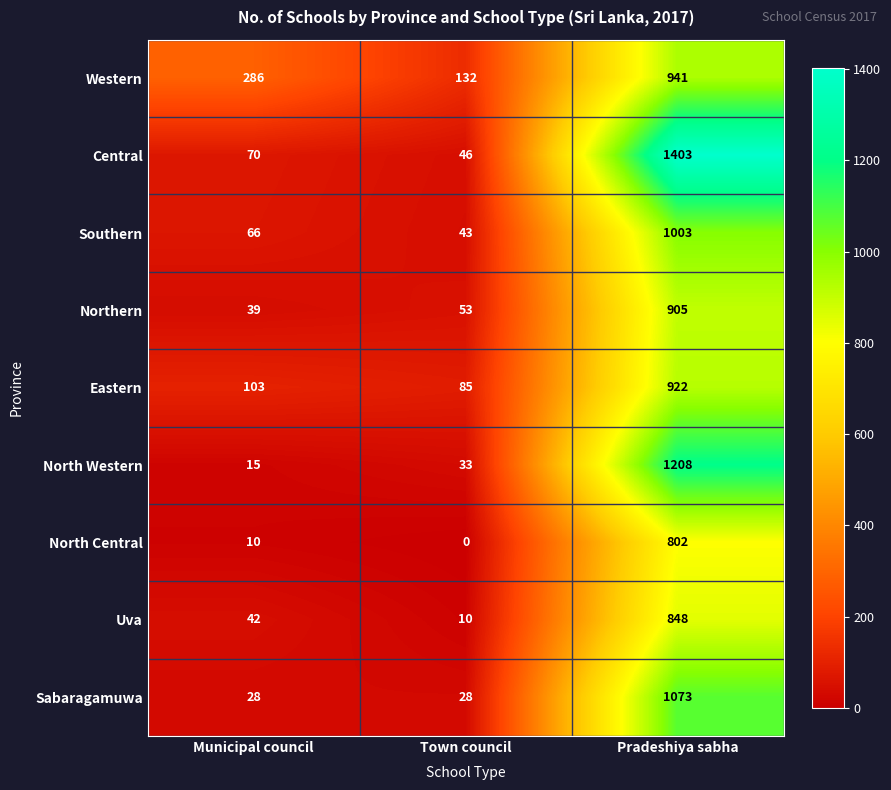

What is the total value across all series at Pradeshiya sabha?

9105